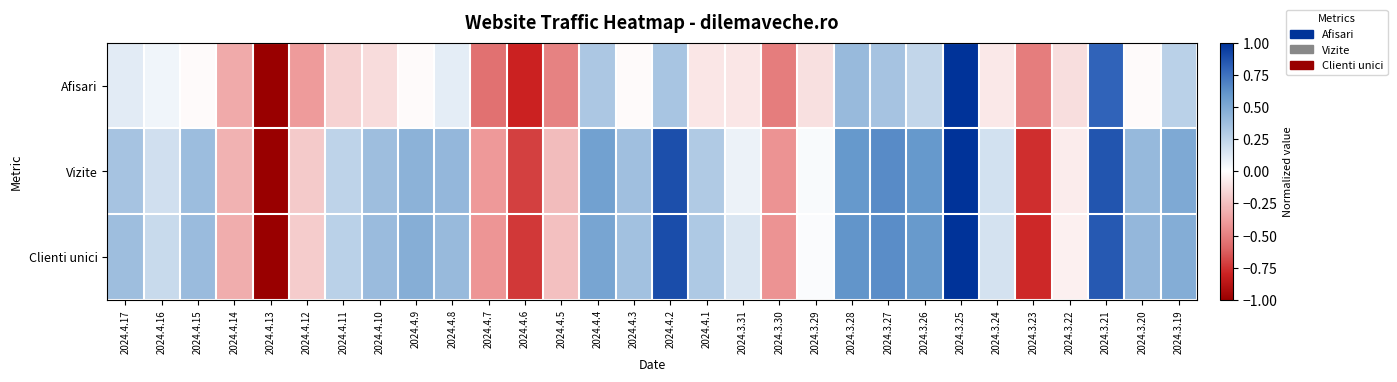

What is the smallest value displayed?

-1.0